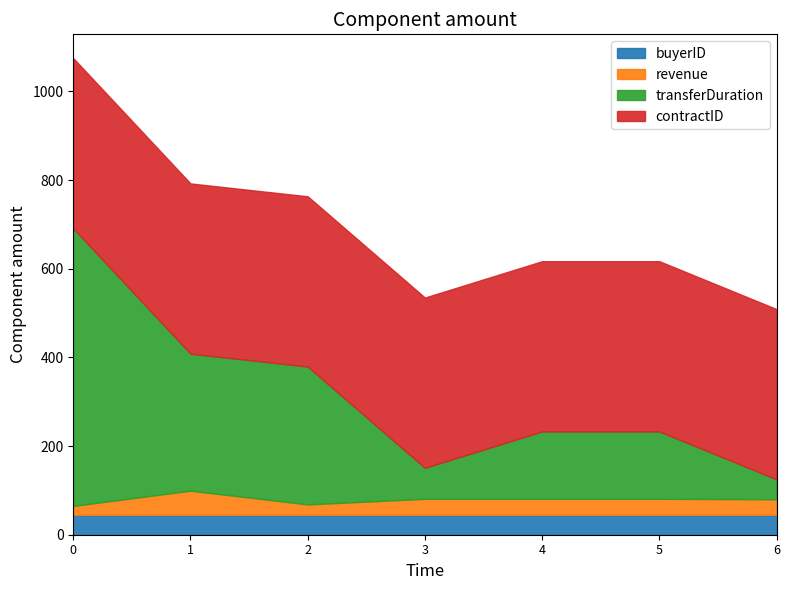

What is the approximate value of contractID at 2024-03-01 20:11:20?

384.0